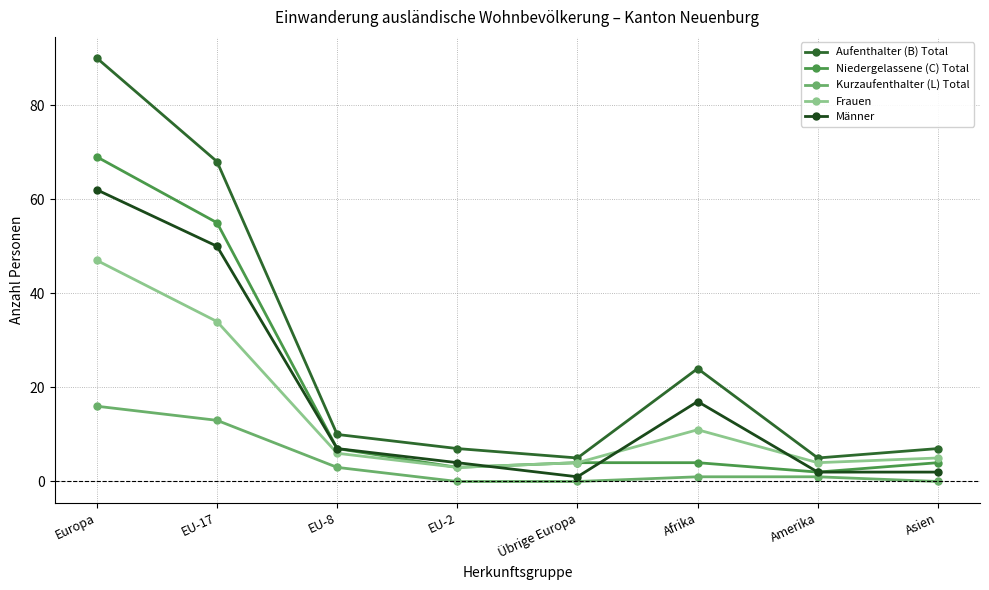

Which series changed the most between EU-8 and EU-2?

Niedergelassene (C) Total